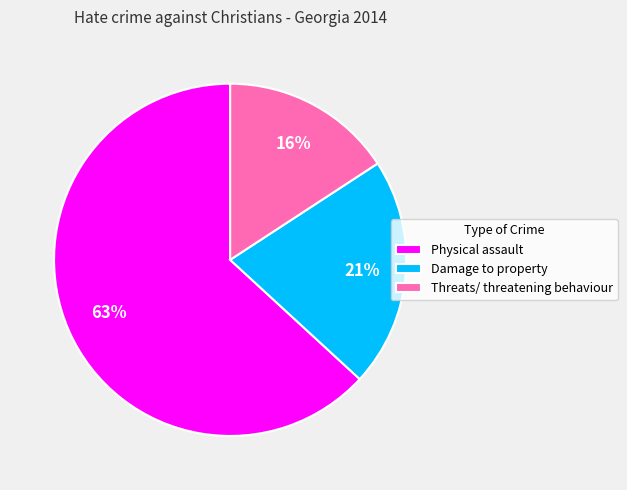

Between Threats/ threatening behaviour and Physical assault, which is larger?

Physical assault